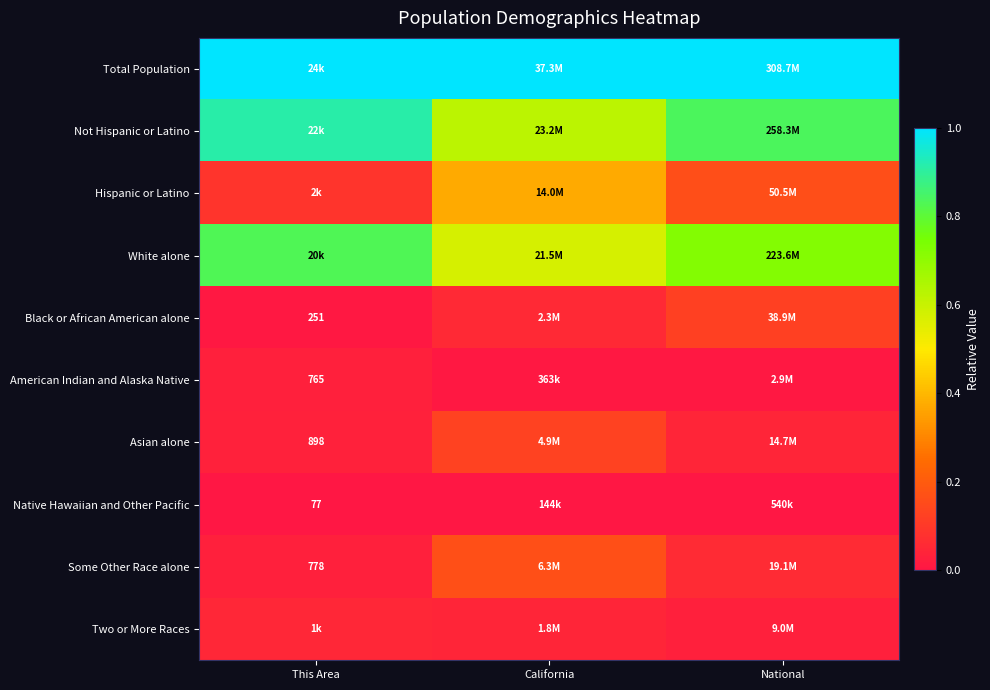

What is the total value across all series at This Area?

3.0